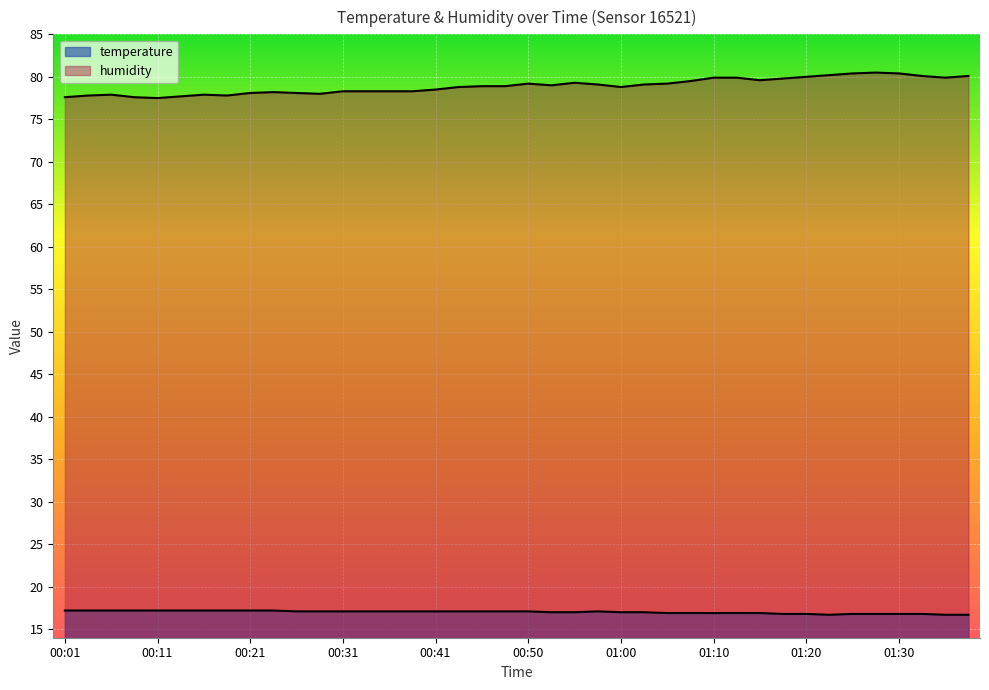

What is the minimum value for humidity?

77.5